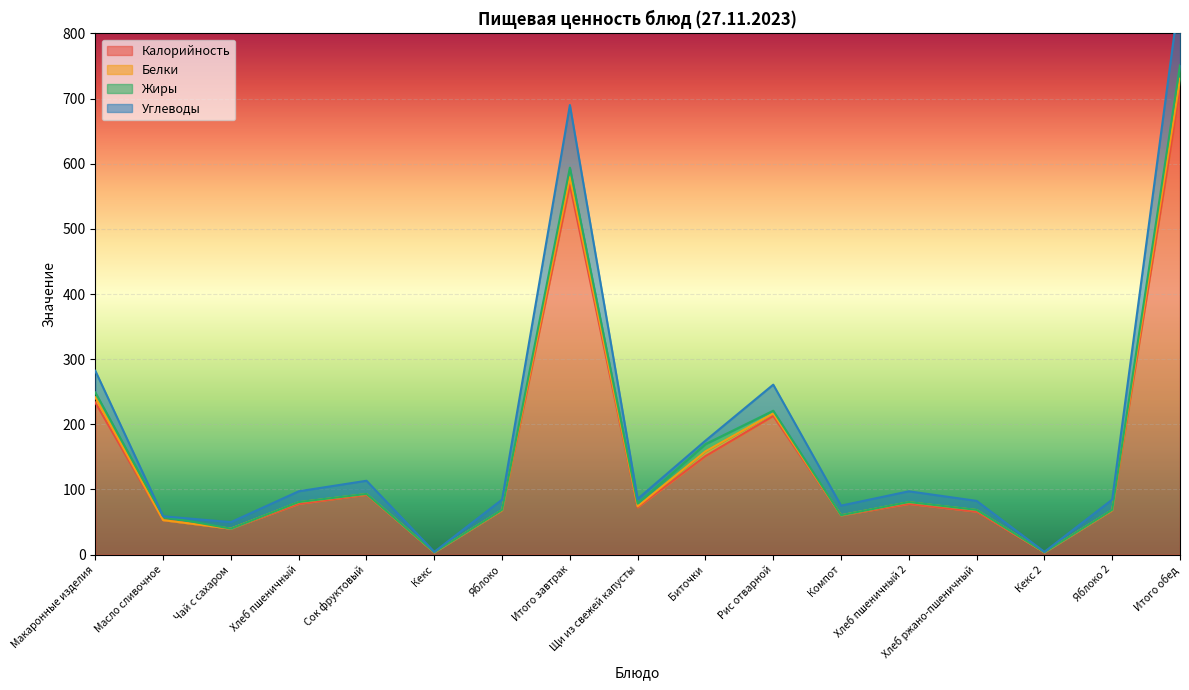

The value of Калорийность at Макаронные изделия is 233.5. True or false?

True